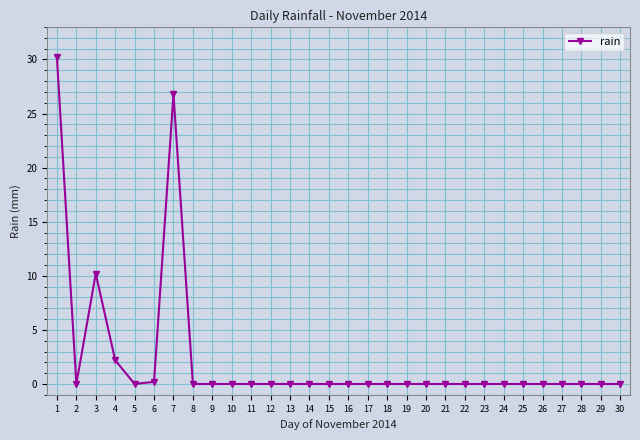

Where is the first local minimum?

2